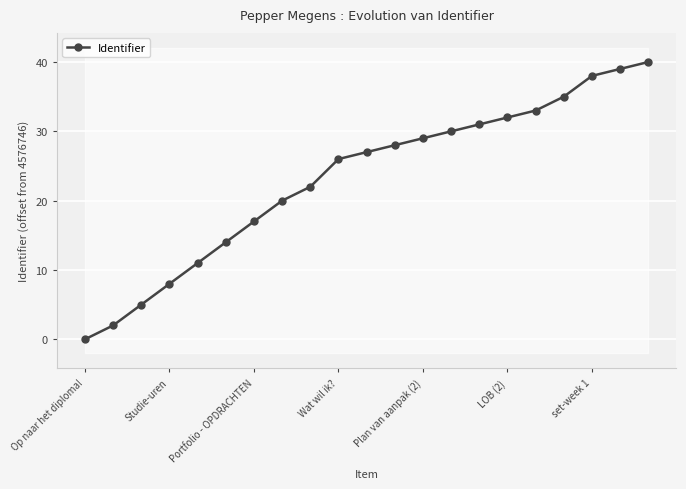

How many data points does each series have?

21